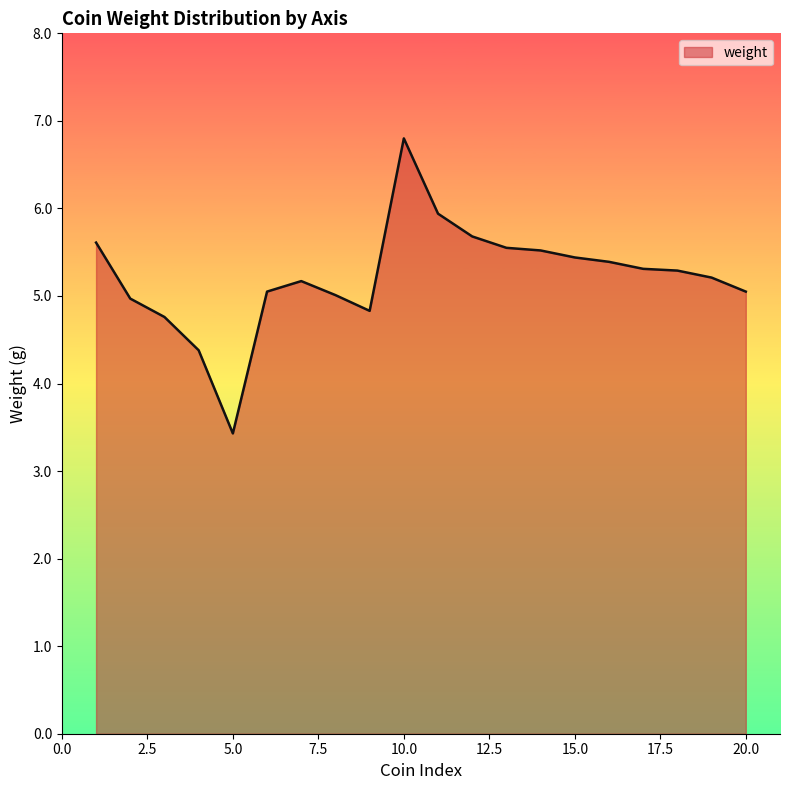

What is the maximum value shown in the chart?

6.8